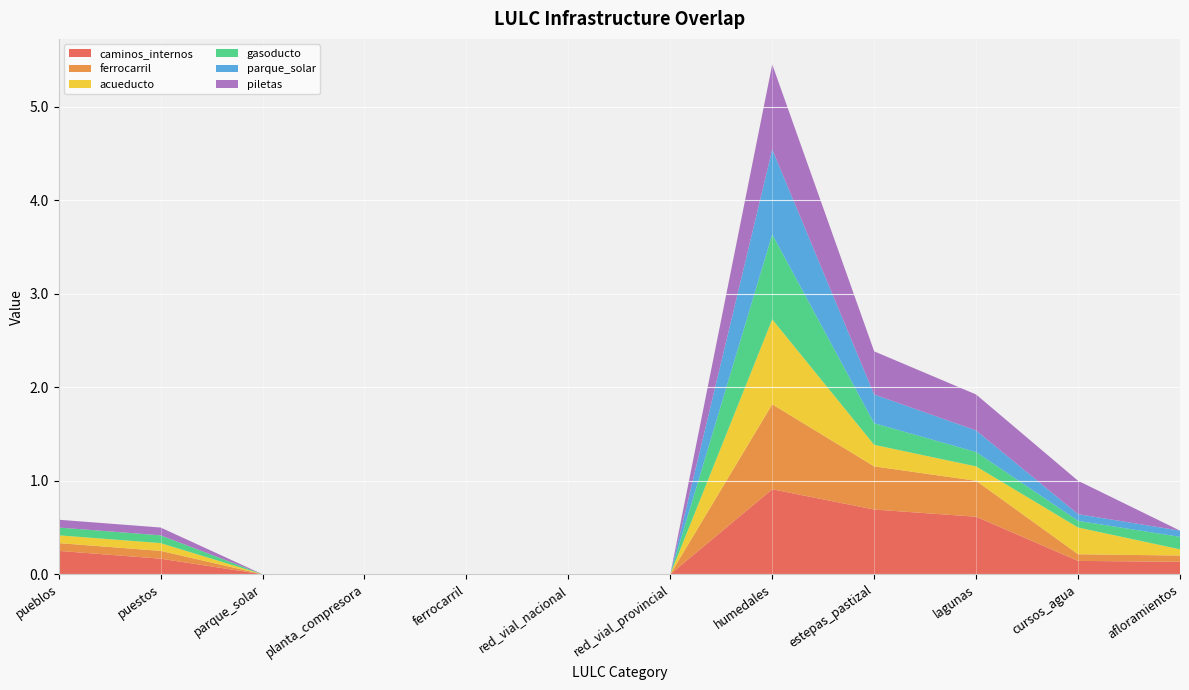

Reading left to right, transcribe all the data shown in this chart.

caminos_internos: pueblos=0.2	puestos=0.2	parque_solar=0.0	planta_compresora=0.0	ferrocarril=0.0	red_vial_nacional=0.0	red_vial_provincial=0.0	humedales=0.9	estepas_pastizal=0.7	lagunas=0.6	cursos_agua=0.1	afloramientos=0.1
ferrocarril: pueblos=0.1	puestos=0.1	parque_solar=0.0	planta_compresora=0.0	ferrocarril=0.0	red_vial_nacional=0.0	red_vial_provincial=0.0	humedales=0.9	estepas_pastizal=0.5	lagunas=0.4	cursos_agua=0.1	afloramientos=0.1
acueducto: pueblos=0.1	puestos=0.1	parque_solar=0.0	planta_compresora=0.0	ferrocarril=0.0	red_vial_nacional=0.0	red_vial_provincial=0.0	humedales=0.9	estepas_pastizal=0.2	lagunas=0.2	cursos_agua=0.3	afloramientos=0.1
gasoducto: pueblos=0.1	puestos=0.1	parque_solar=0.0	planta_compresora=0.0	ferrocarril=0.0	red_vial_nacional=0.0	red_vial_provincial=0.0	humedales=0.9	estepas_pastizal=0.2	lagunas=0.2	cursos_agua=0.1	afloramientos=0.1
parque_solar: pueblos=0.0	puestos=0.0	parque_solar=0.0	planta_compresora=0.0	ferrocarril=0.0	red_vial_nacional=0.0	red_vial_provincial=0.0	humedales=0.9	estepas_pastizal=0.3	lagunas=0.2	cursos_agua=0.1	afloramientos=0.1
piletas: pueblos=0.1	puestos=0.1	parque_solar=0.0	planta_compresora=0.0	ferrocarril=0.0	red_vial_nacional=0.0	red_vial_provincial=0.0	humedales=0.9	estepas_pastizal=0.5	lagunas=0.4	cursos_agua=0.4	afloramientos=0.0